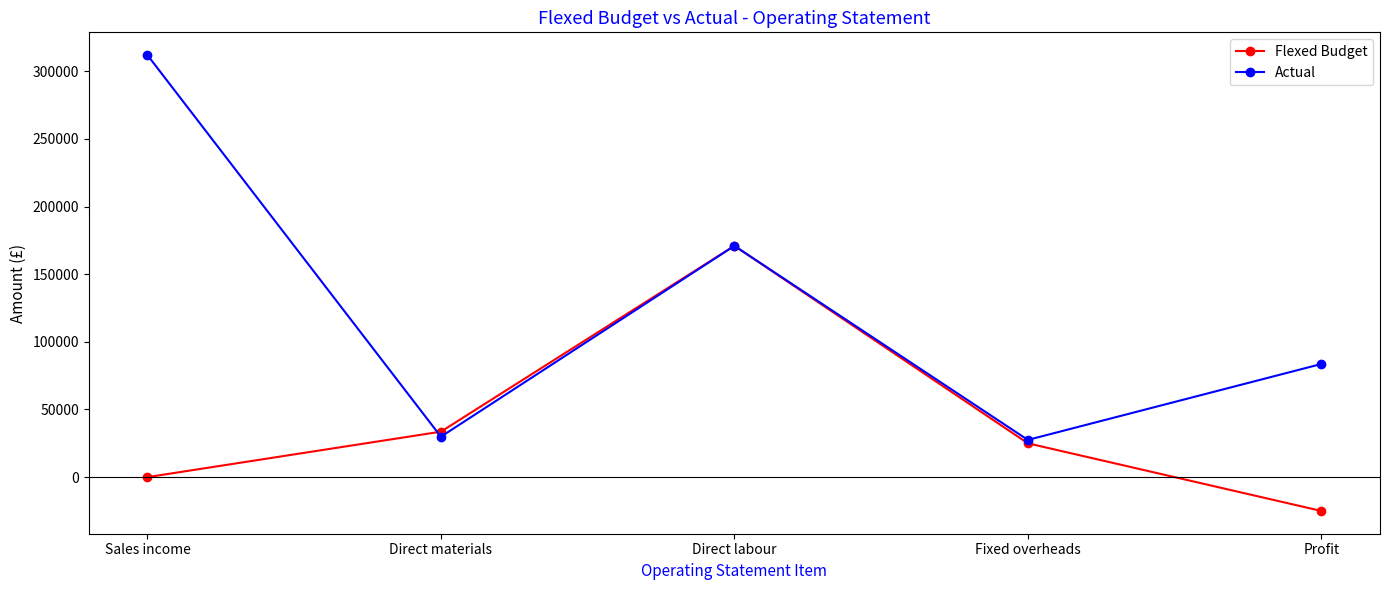

What is the smallest value displayed?

-25000